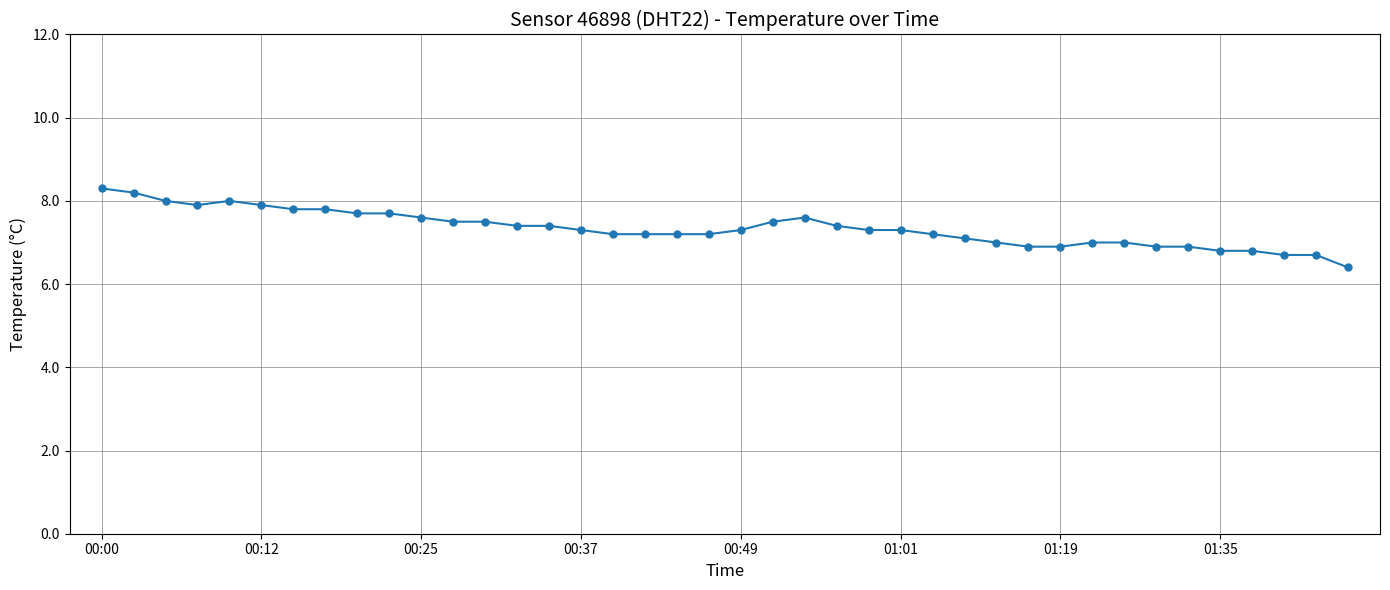

What is the maximum value shown in the chart?

8.3